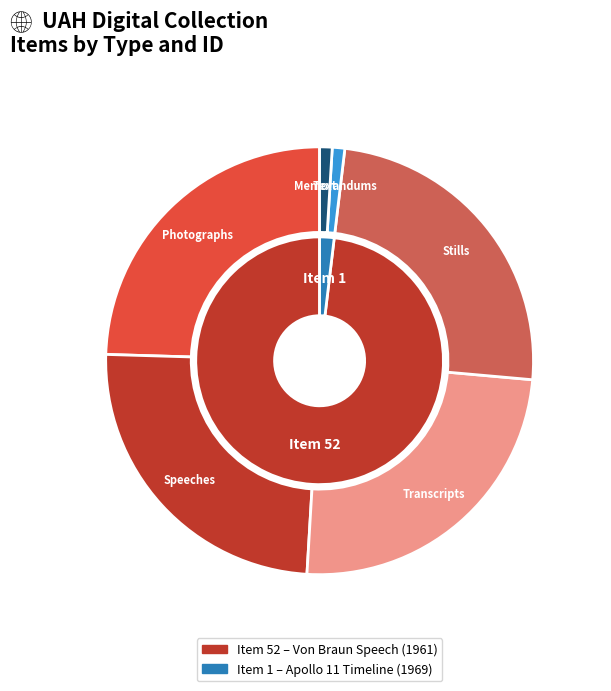

To the nearest percent, what is the average slice percentage?

50%